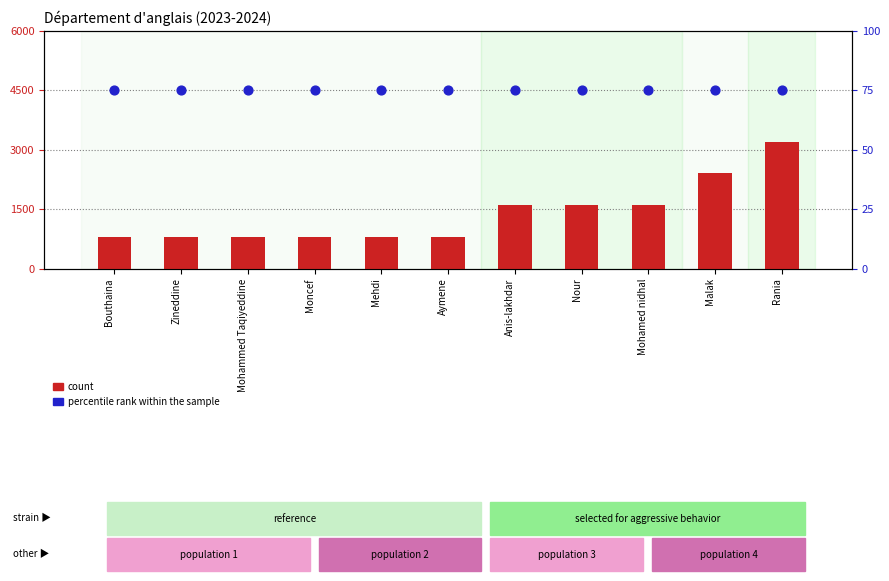

Is the value of count at Mehdi greater than the value of percentile rank within the sample at Zineddine?

Yes